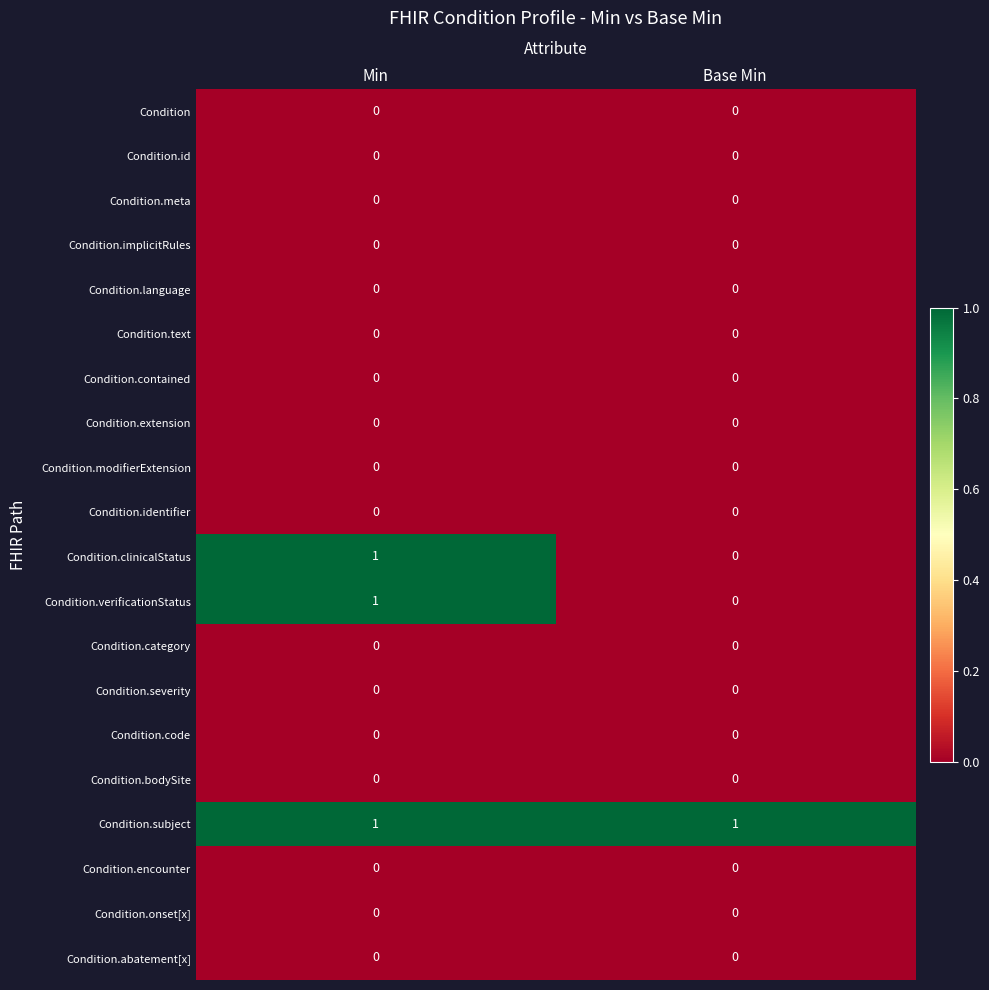

List the labels in order of Condition.clinicalStatus value, largest first.

Min, Base Min